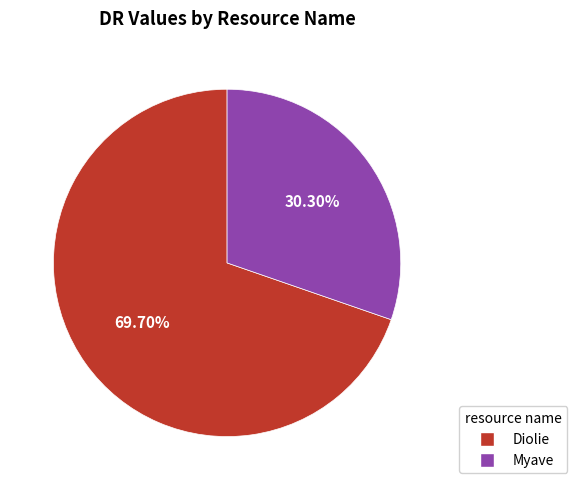

What is the largest slice in the pie chart?

Diolie